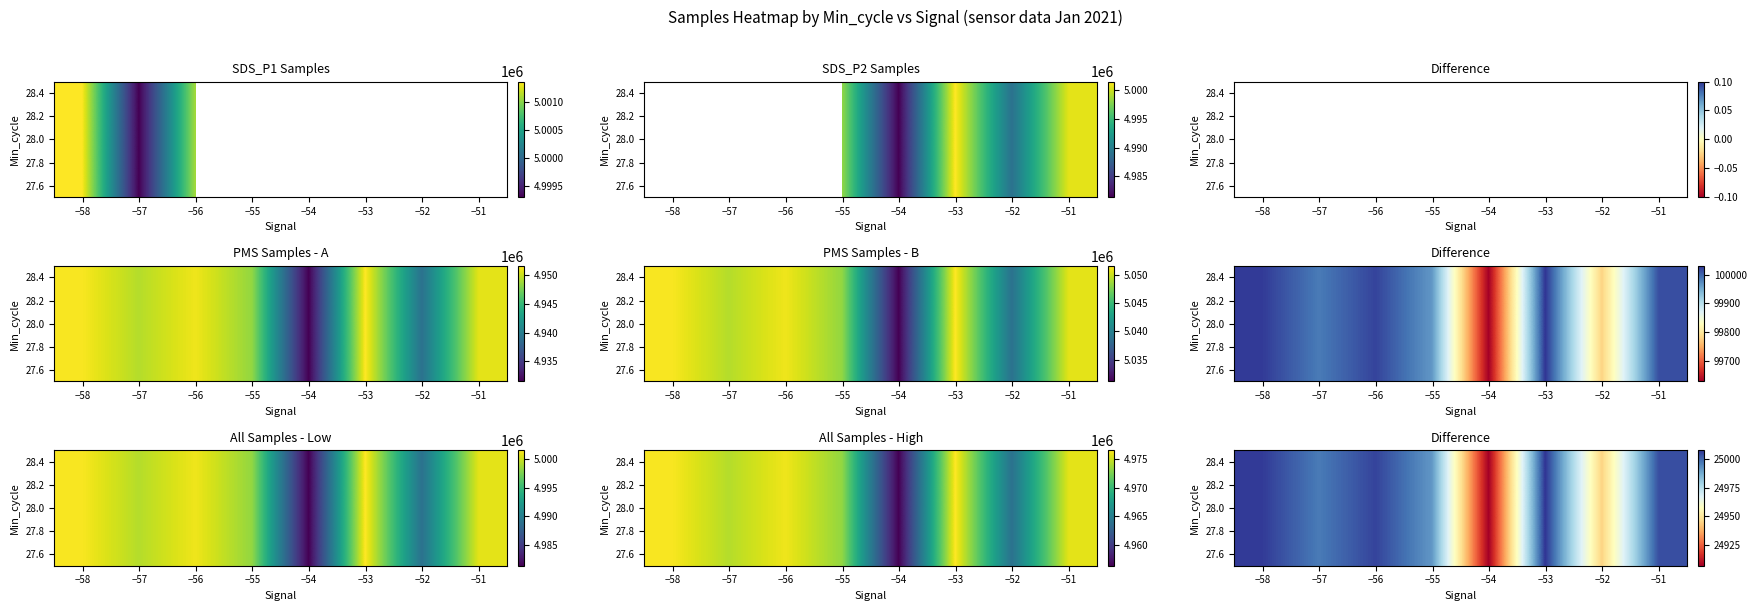

Is it true that the value at −51 is 7644.8?

False